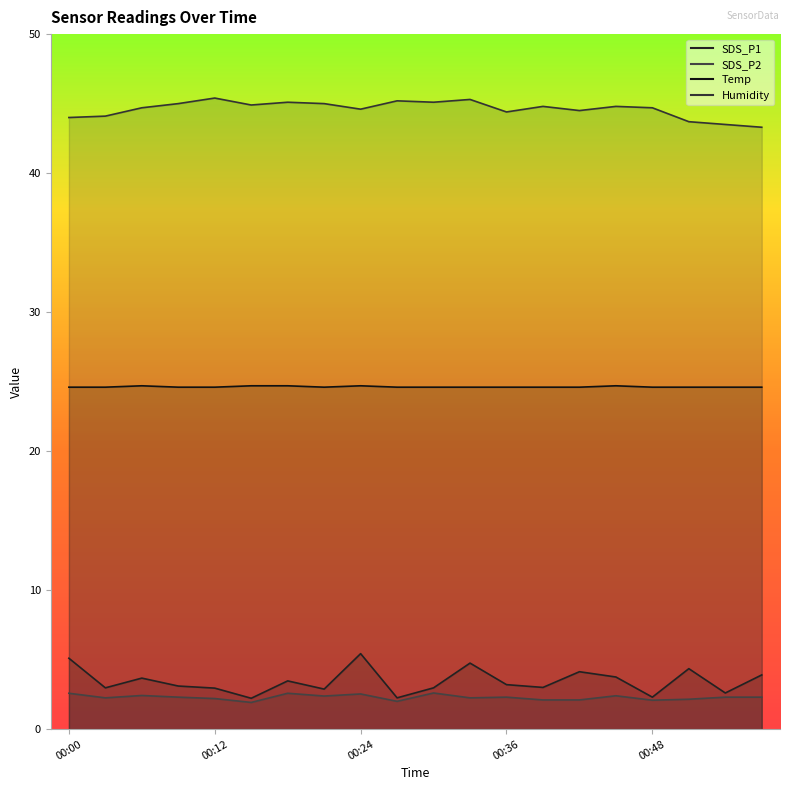

What is the difference between the highest and lowest values at 00:48?

42.6